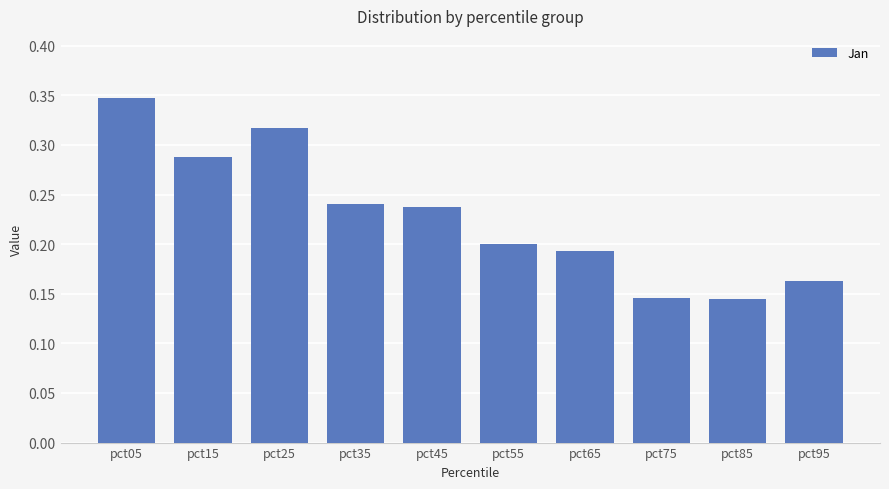

What is the sum of all values?

2.3